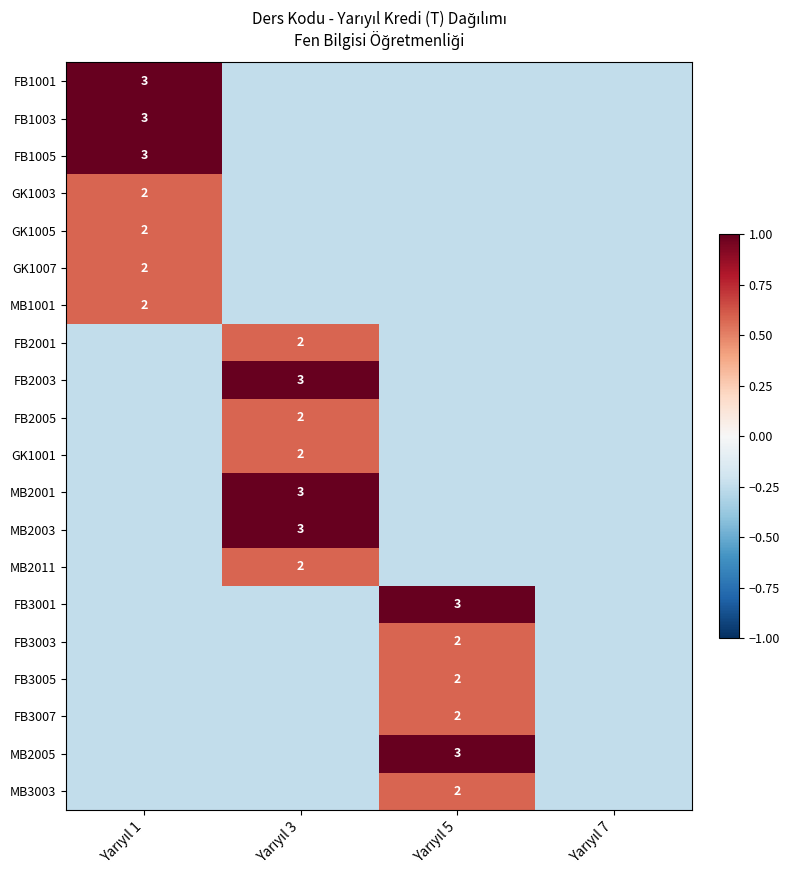

What is the difference between the highest and lowest values at Yarıyıl 3?

1.2